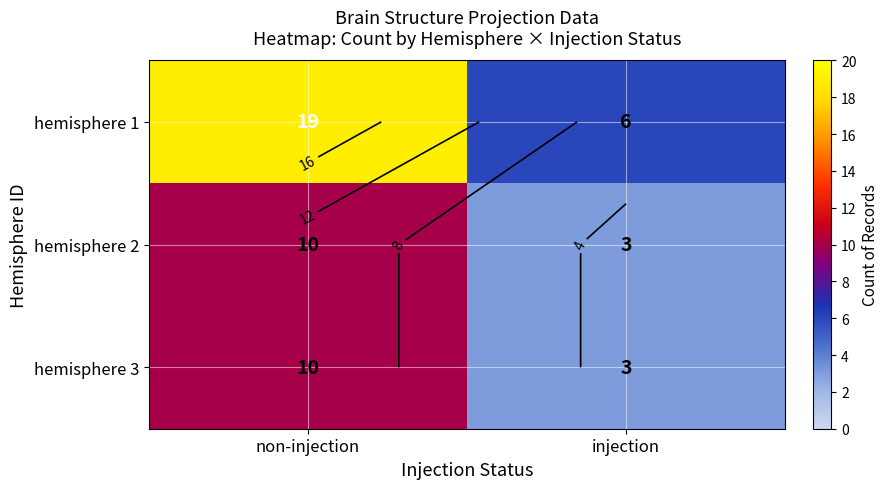

Rank the series at injection from highest to lowest value.

hemisphere 1, hemisphere 2, hemisphere 3